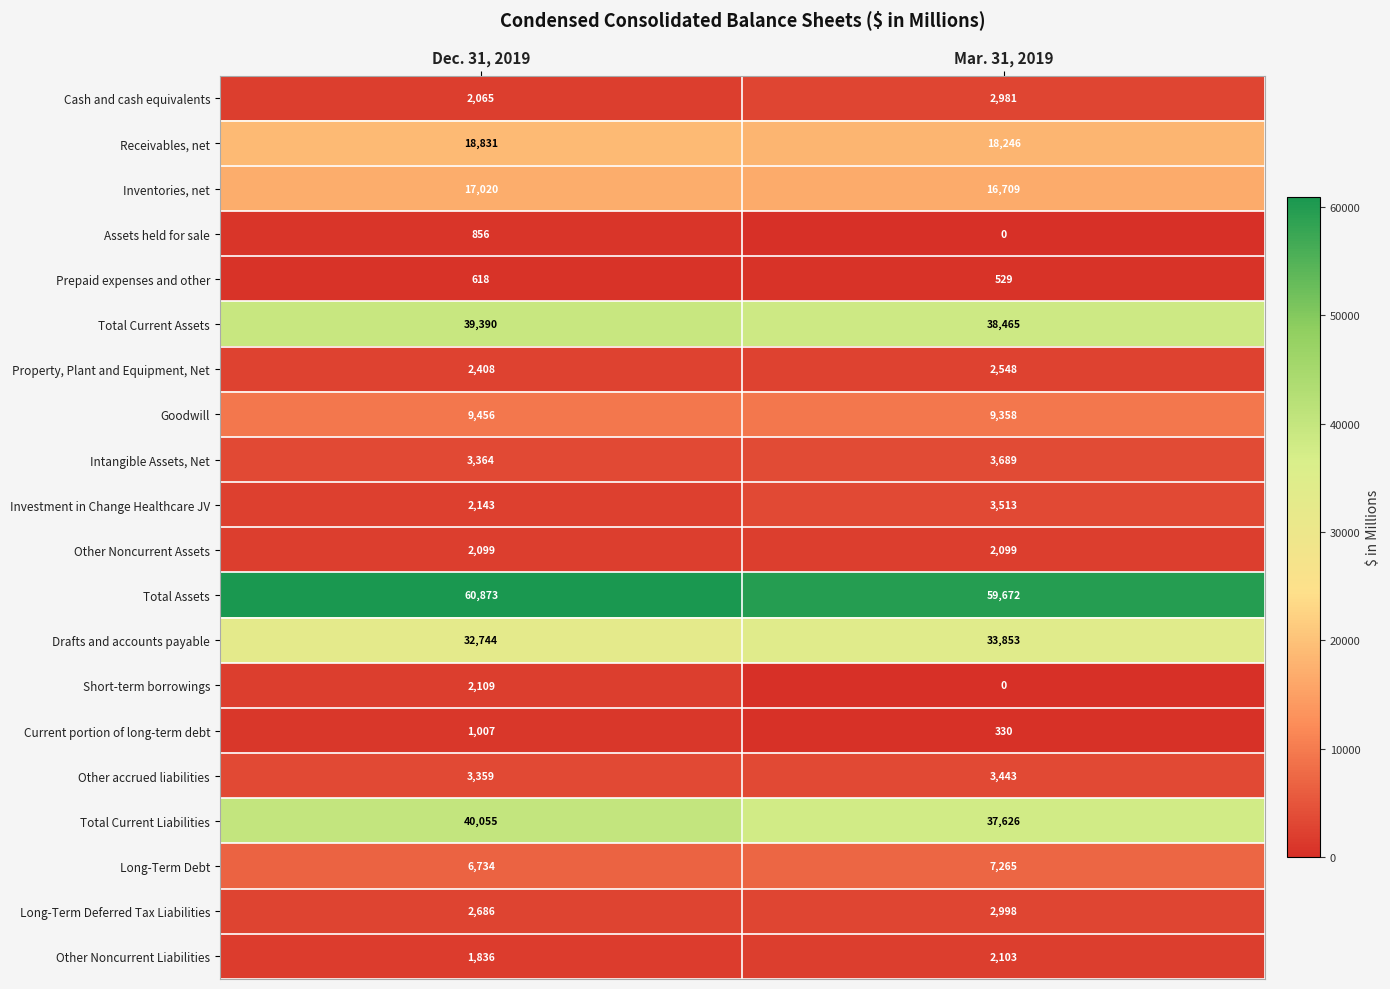

What is the total value across all series at Mar. 31, 2019?

245427